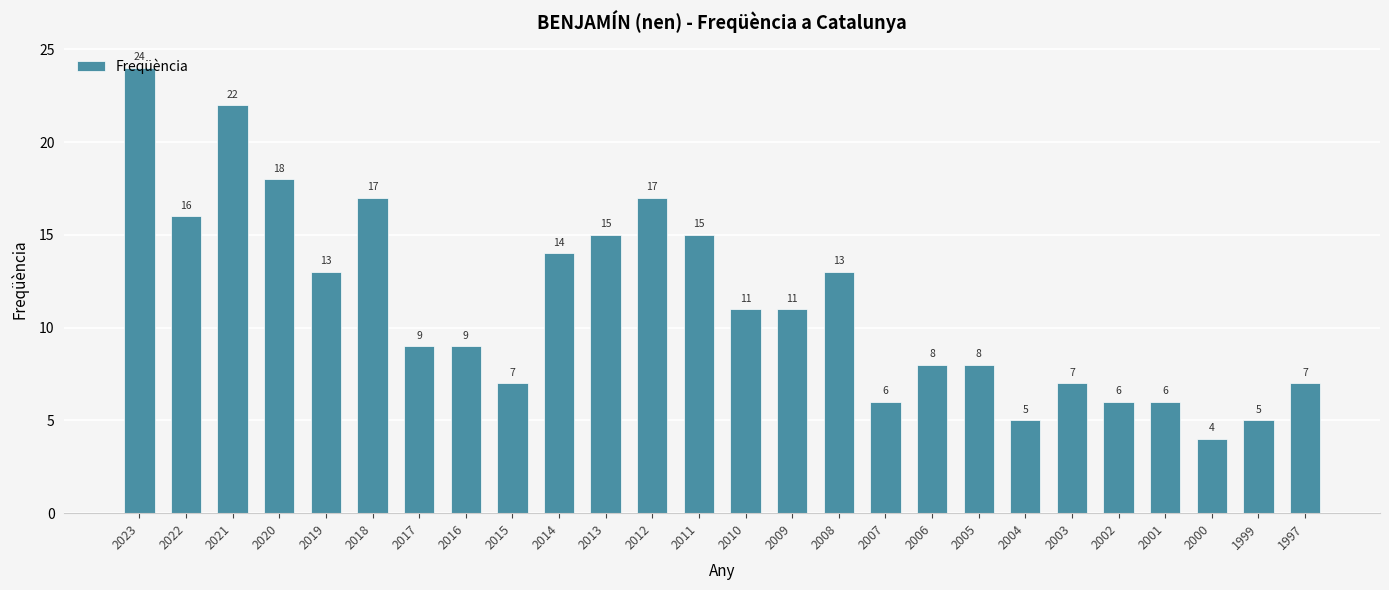

What value does the data have at 2014, to the nearest 5?

15